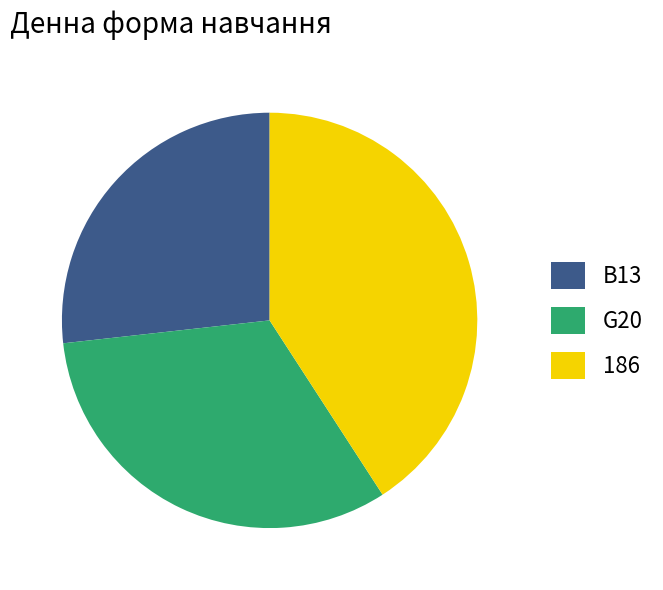

Does G20 represent more than half of the total?

No